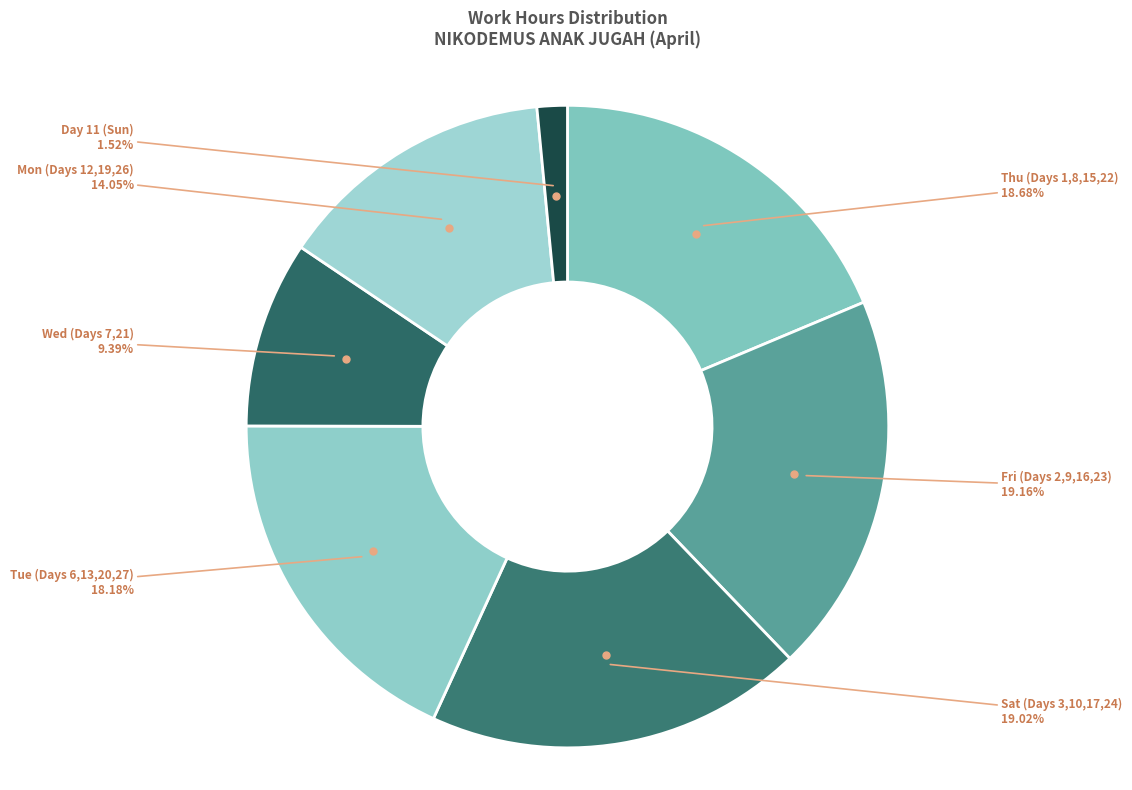

How many slices are in this pie chart?

7